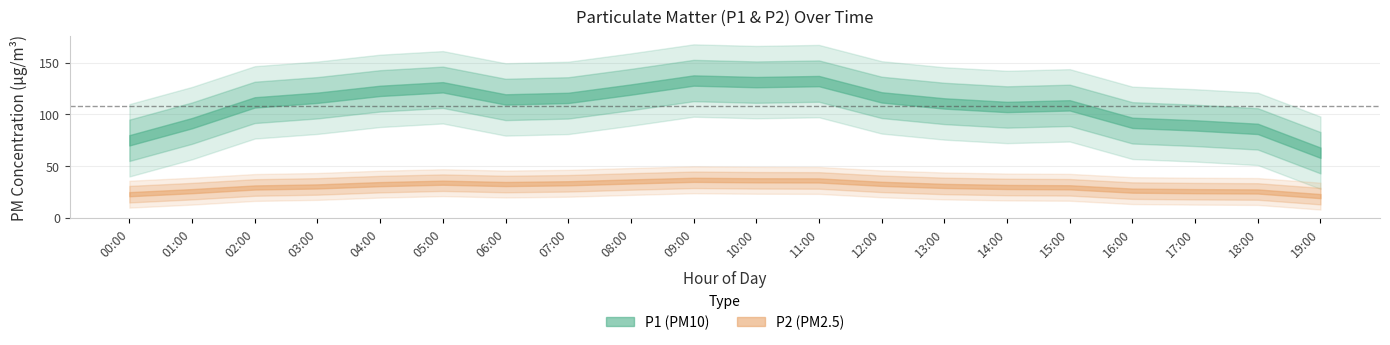

True or false: P2 has more than 2 points higher than both neighbors.

True